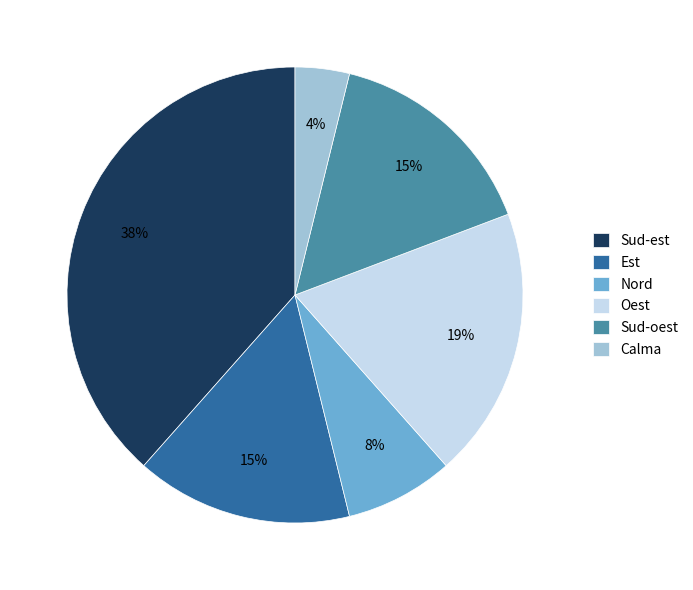

To the nearest percent, what is the difference between the Calma and Oest slice percentages?

15%